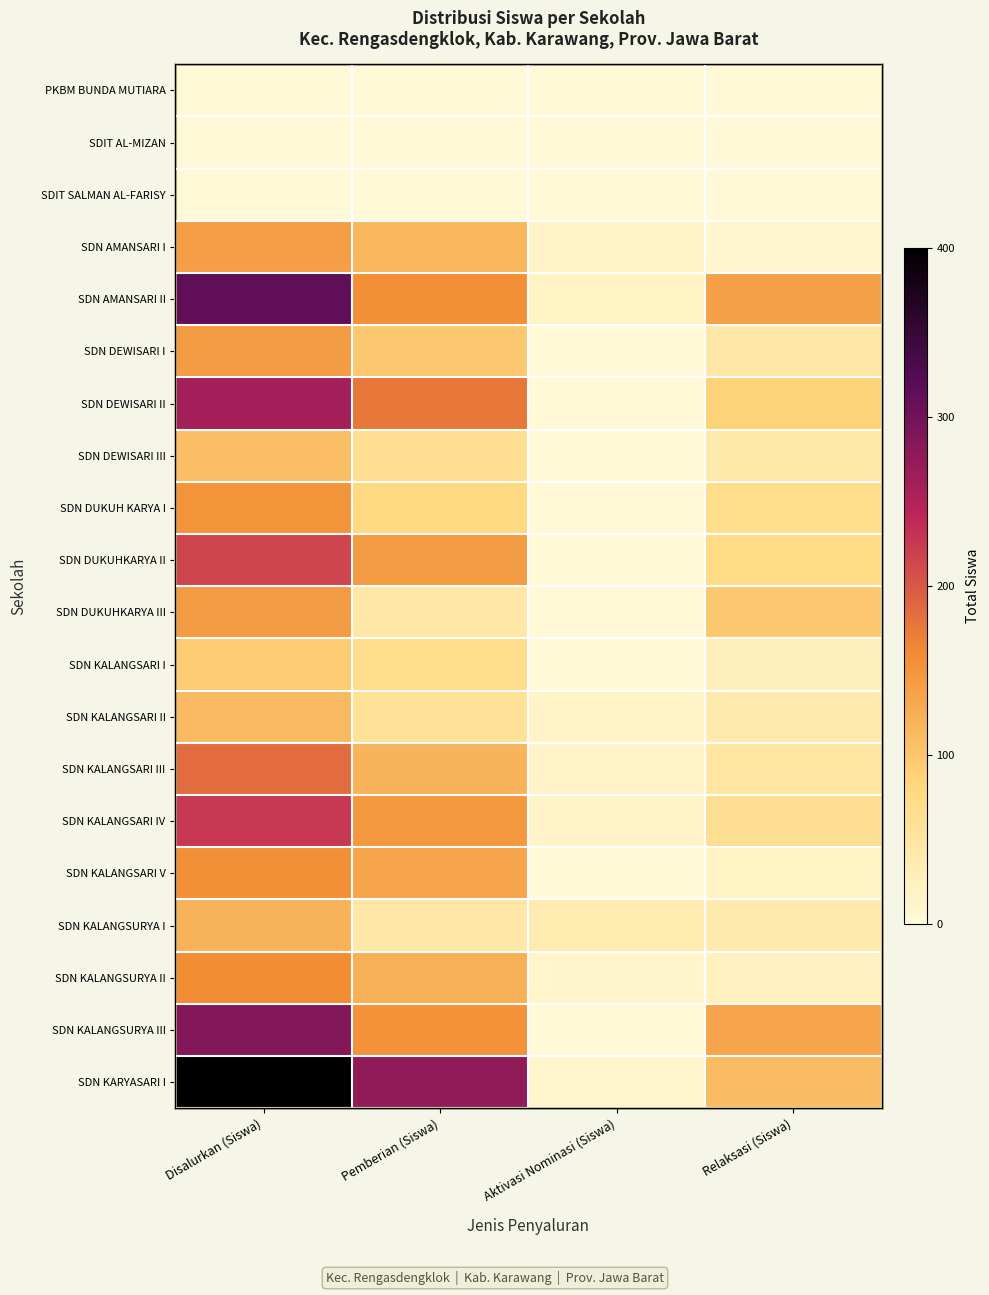

Is it true that SDN KALANGSARI II equals 16 at Pemberian (Siswa)?

False